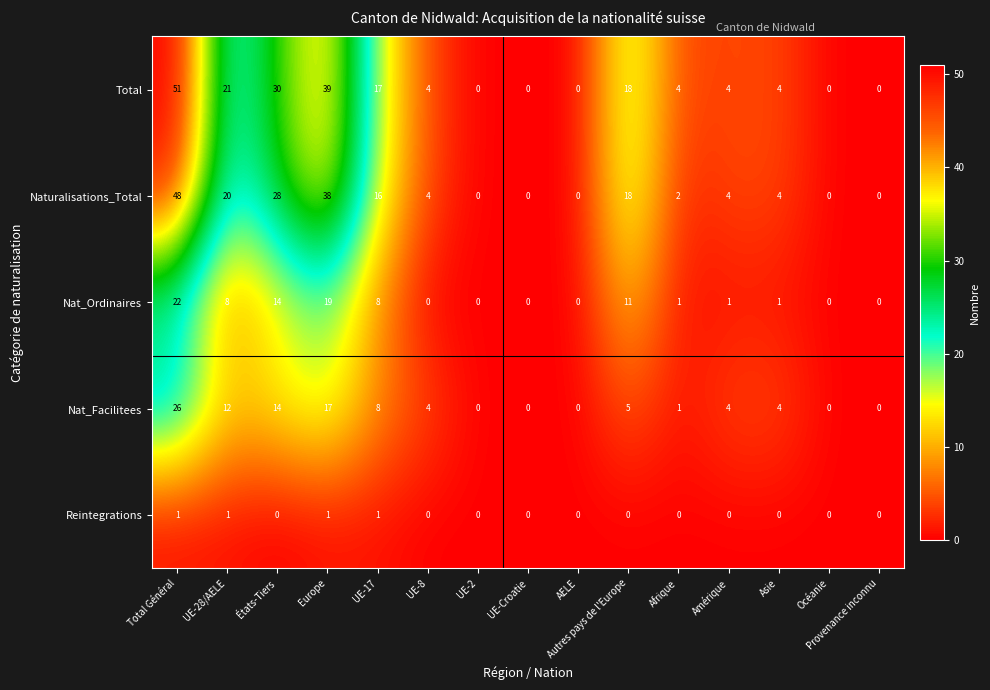

The Nat_Facilitees series shows 4 at Asie. True or false?

True